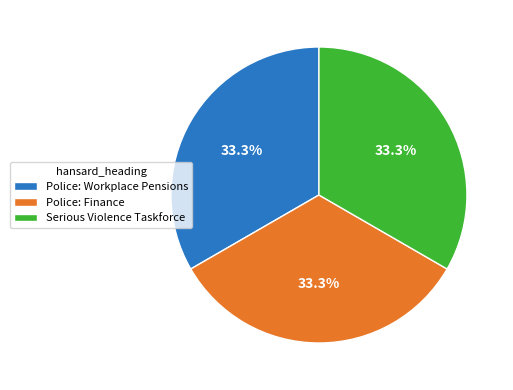

Does any single category account for the majority?

No